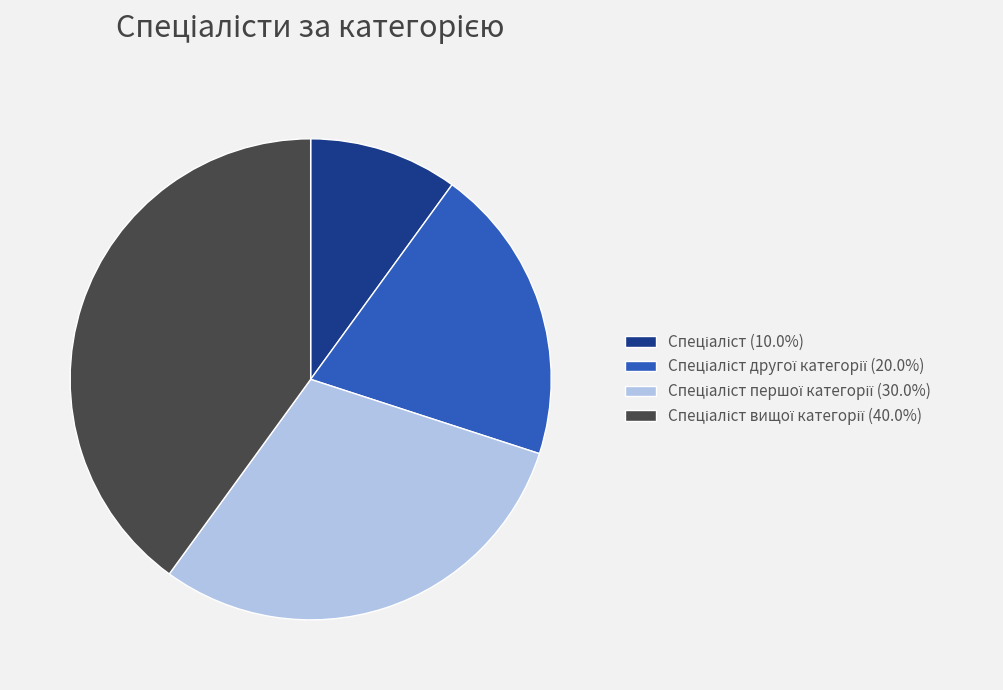

Is there any slice that represents more than half of the pie?

No